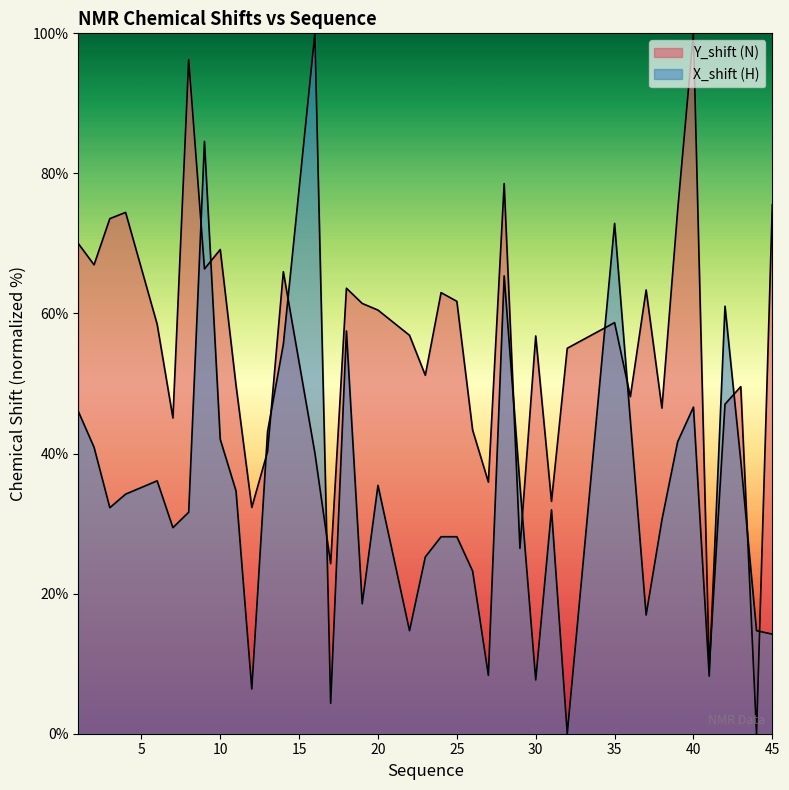

What is the highest value of the X_shift (H) series?

100.0